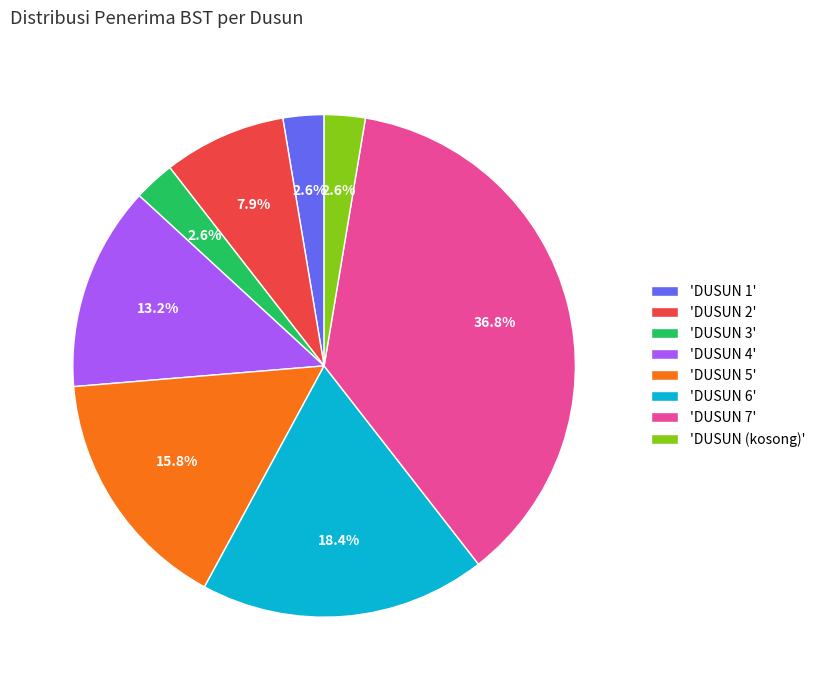

To the nearest percent, what is the average slice percentage?

12%